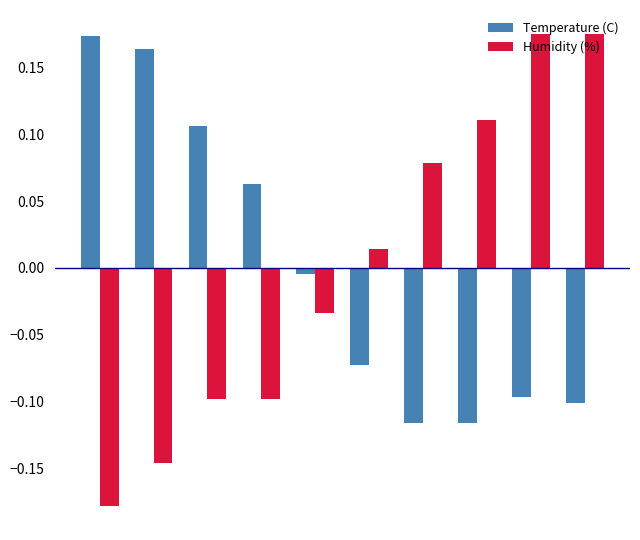

Which series has the largest range (max minus min)?

Humidity (%)